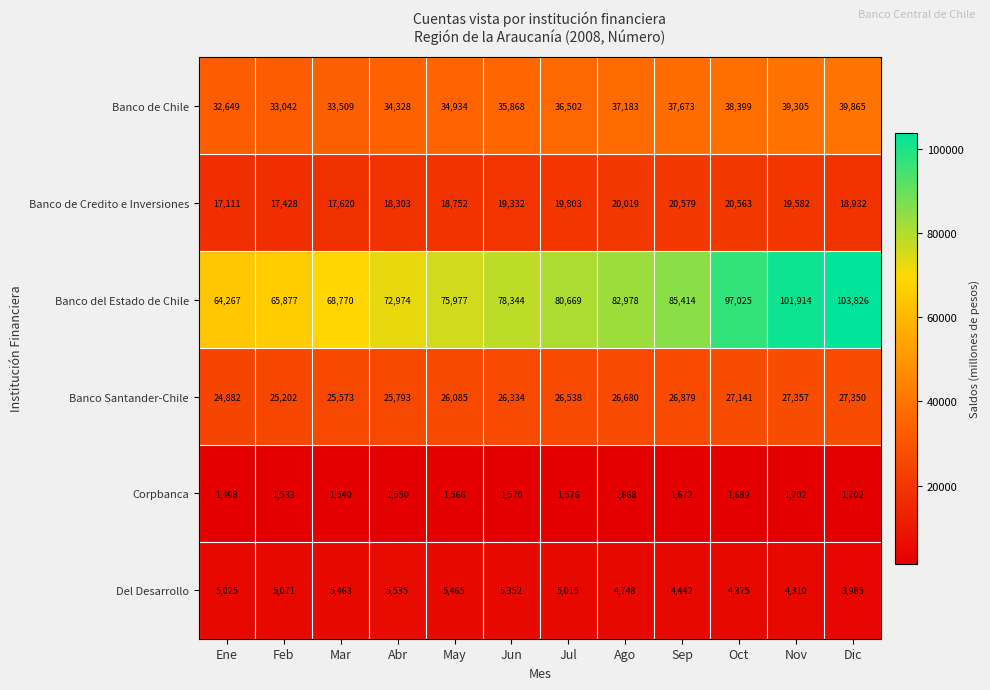

True or false: Banco de Chile has a value of 39865 at Dic.

True